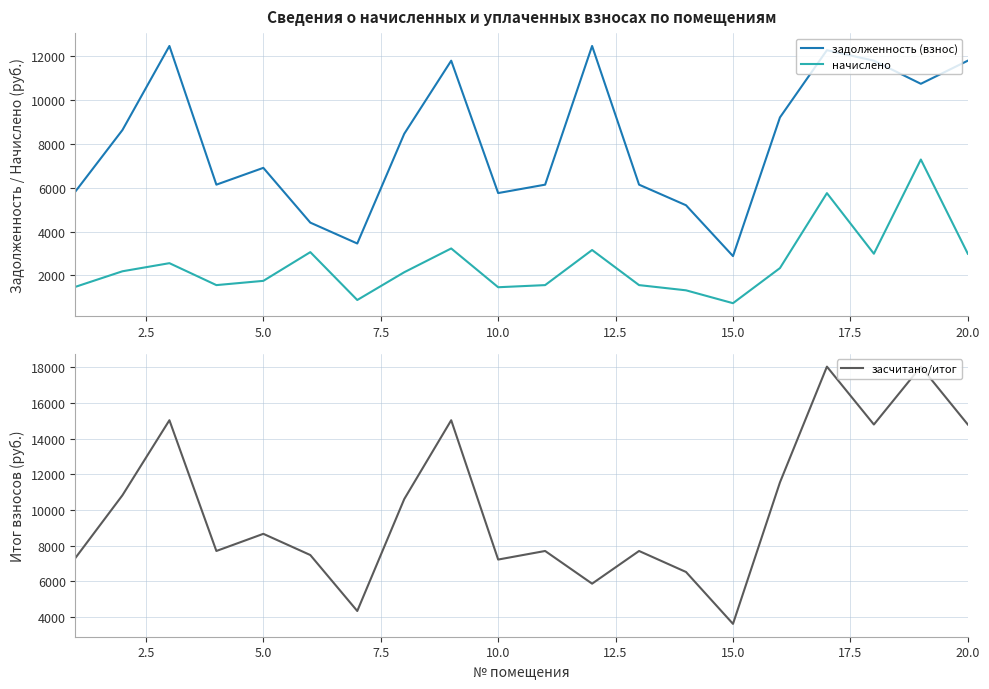

In задолженность (взнос), how many points are higher than both neighbors (excluding endpoints)?

5